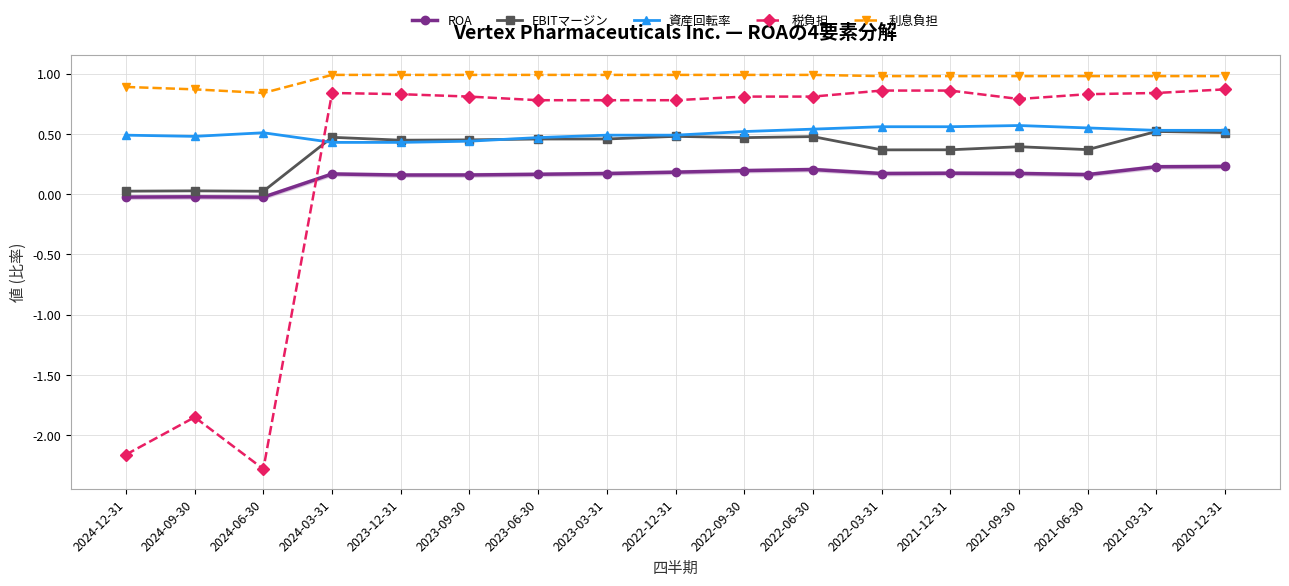

The ROA series shows 0.3 at 2021-09-30. True or false?

False